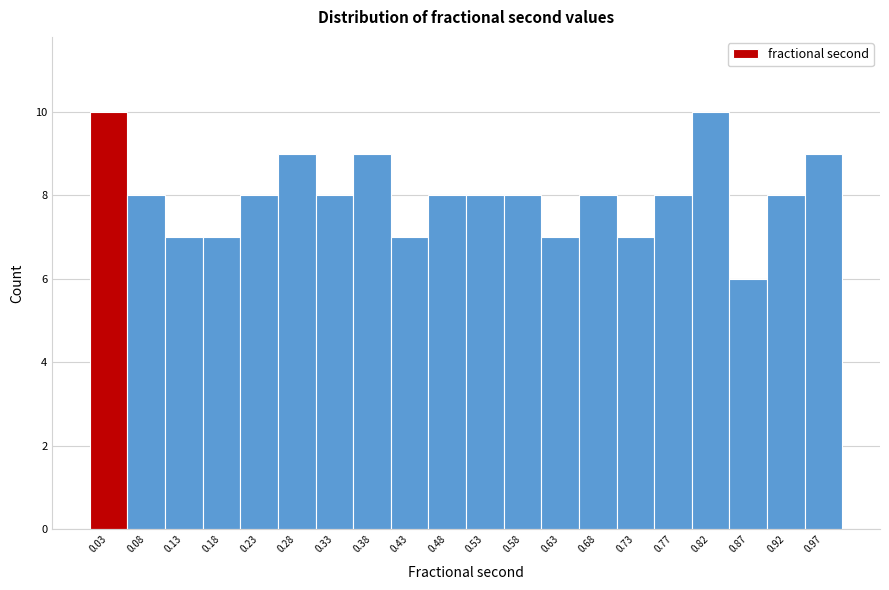

Reading left to right, list every bar in this chart as the range it spans on the x-axis followed by its height. Neither the bar edges nor the heights are printed on the chart, so give them approximately, as read against the axes.

0.010 to 0.060: 10
0.060 to 0.105: 8
0.105 to 0.155: 7
0.155 to 0.205: 7
0.205 to 0.255: 8
0.255 to 0.305: 9
0.305 to 0.355: 8
0.355 to 0.405: 9
0.405 to 0.455: 7
0.455 to 0.505: 8
0.505 to 0.550: 8
0.550 to 0.600: 8
0.600 to 0.650: 7
0.650 to 0.700: 8
0.700 to 0.750: 7
0.750 to 0.800: 8
0.800 to 0.850: 10
0.850 to 0.900: 6
0.900 to 0.950: 8
0.950 to 0.995: 9